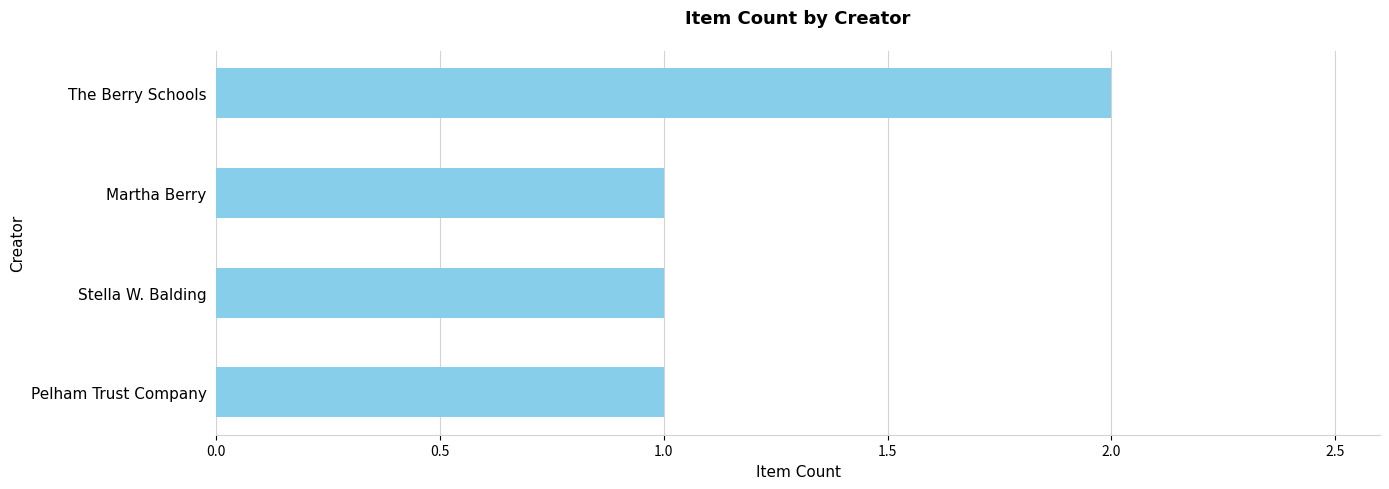

At which category does the chart reach its peak across all series?

The Berry Schools